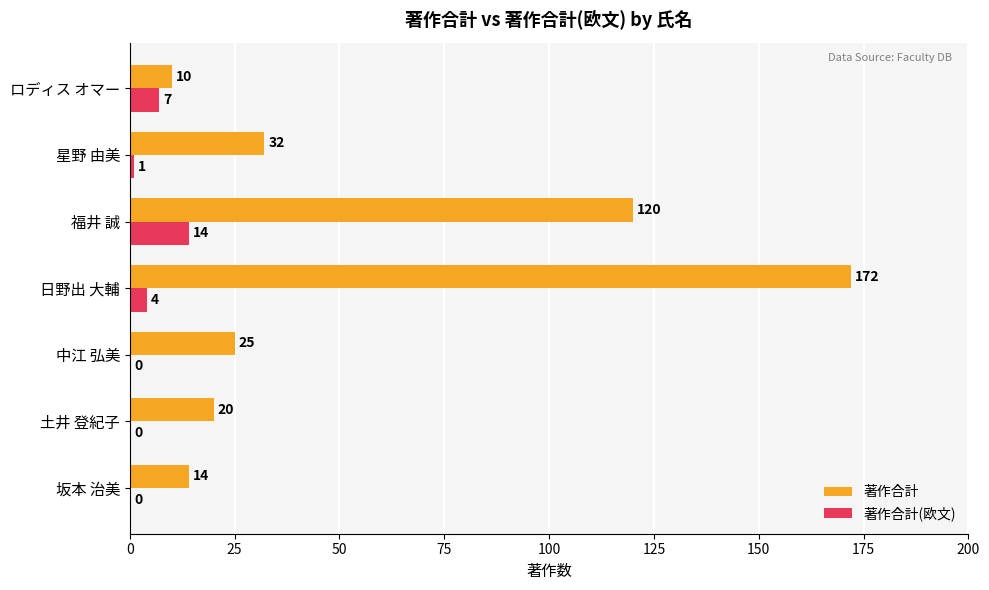

What is the maximum value shown in the chart?

172